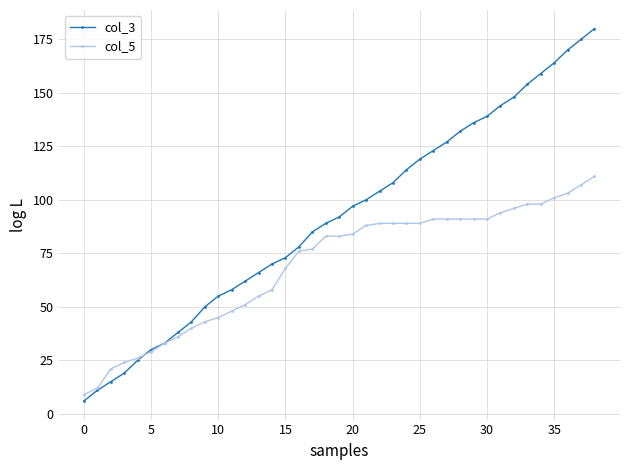

What is the difference between the maximum and minimum values in the col_3 series?

174